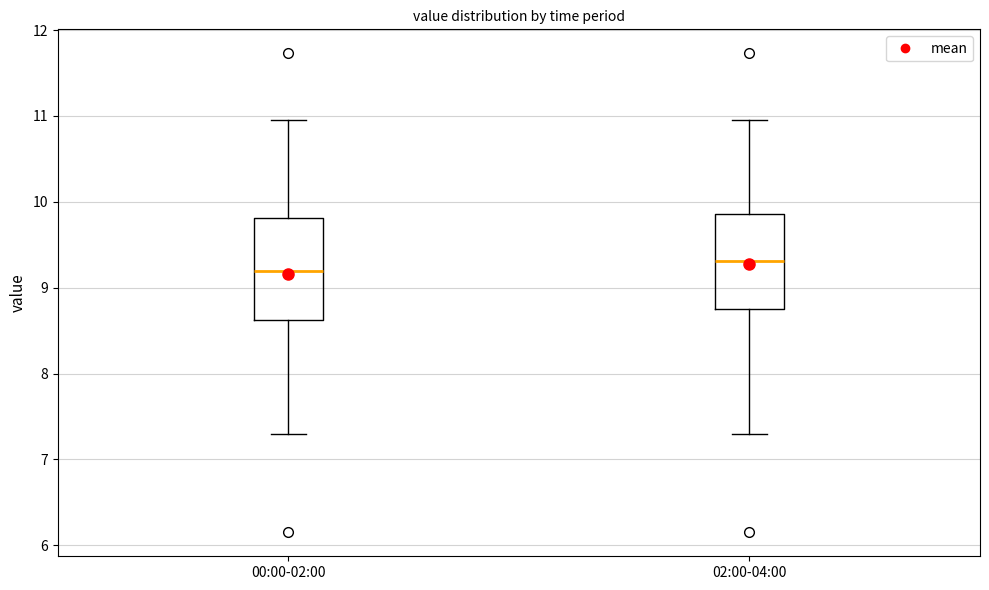

Where does the lower whisker of the box for 00:00-02:00 end on the y-axis? The values are not printed on the chart, so give them approximately, as read against the axis.

7.3